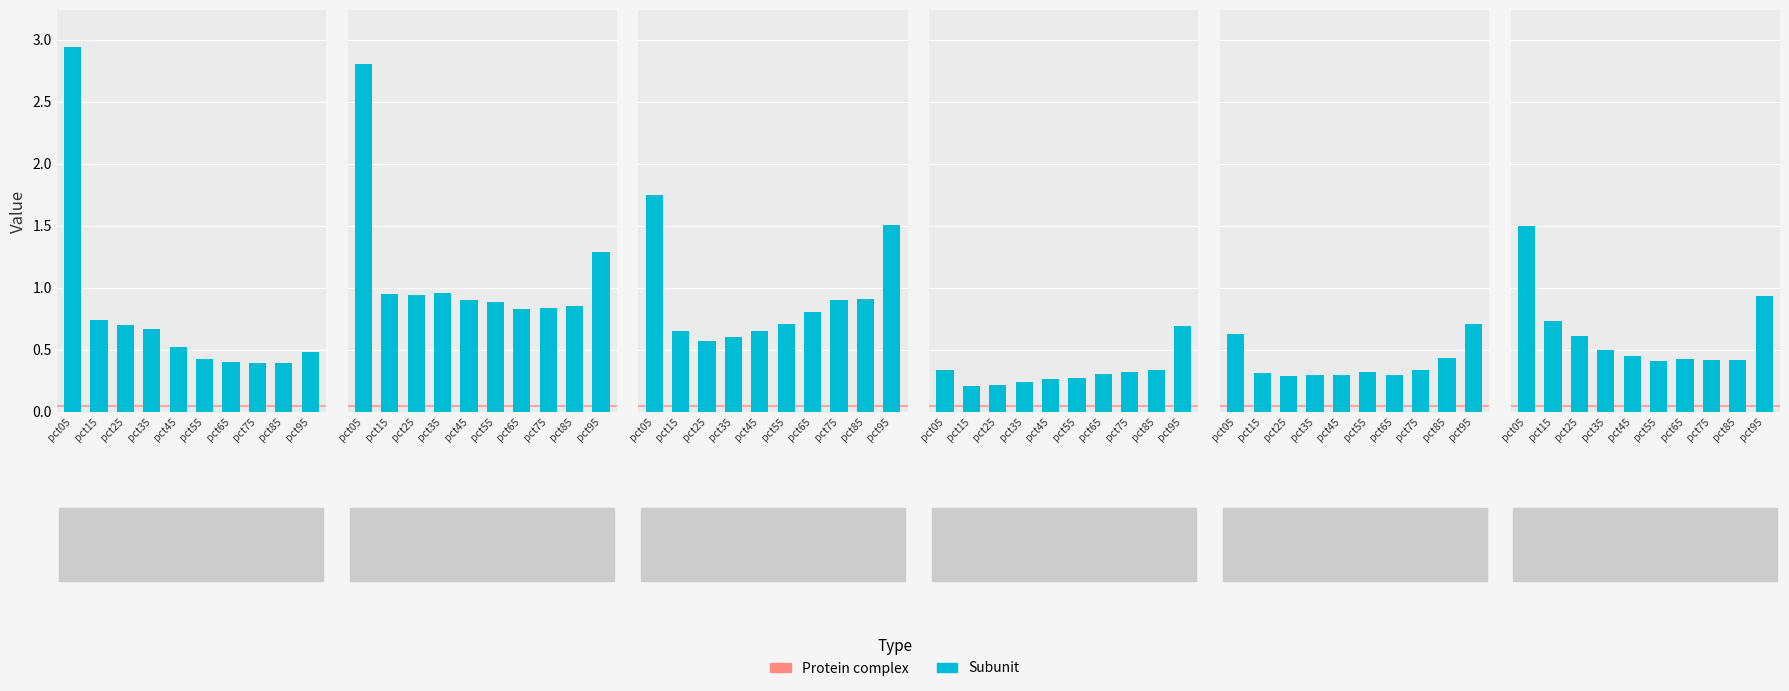

Does the chart contain stacked bars?

No